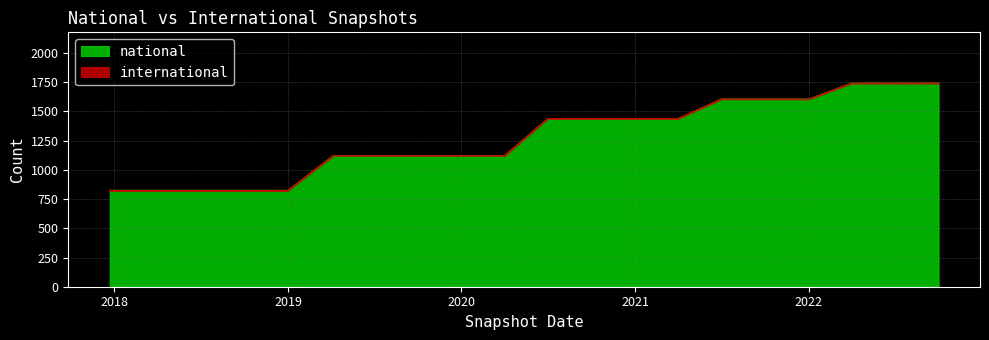

Is it true that national equals 1439 at 2021?

True